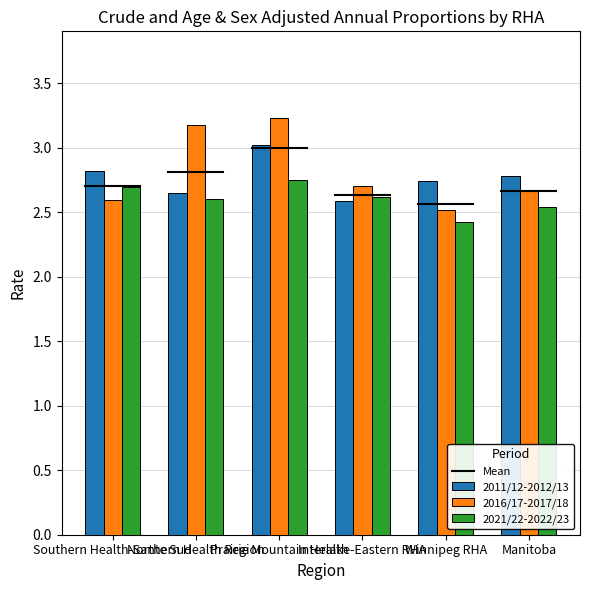

At which category is the sum across all series the highest?

Prairie Mountain Health